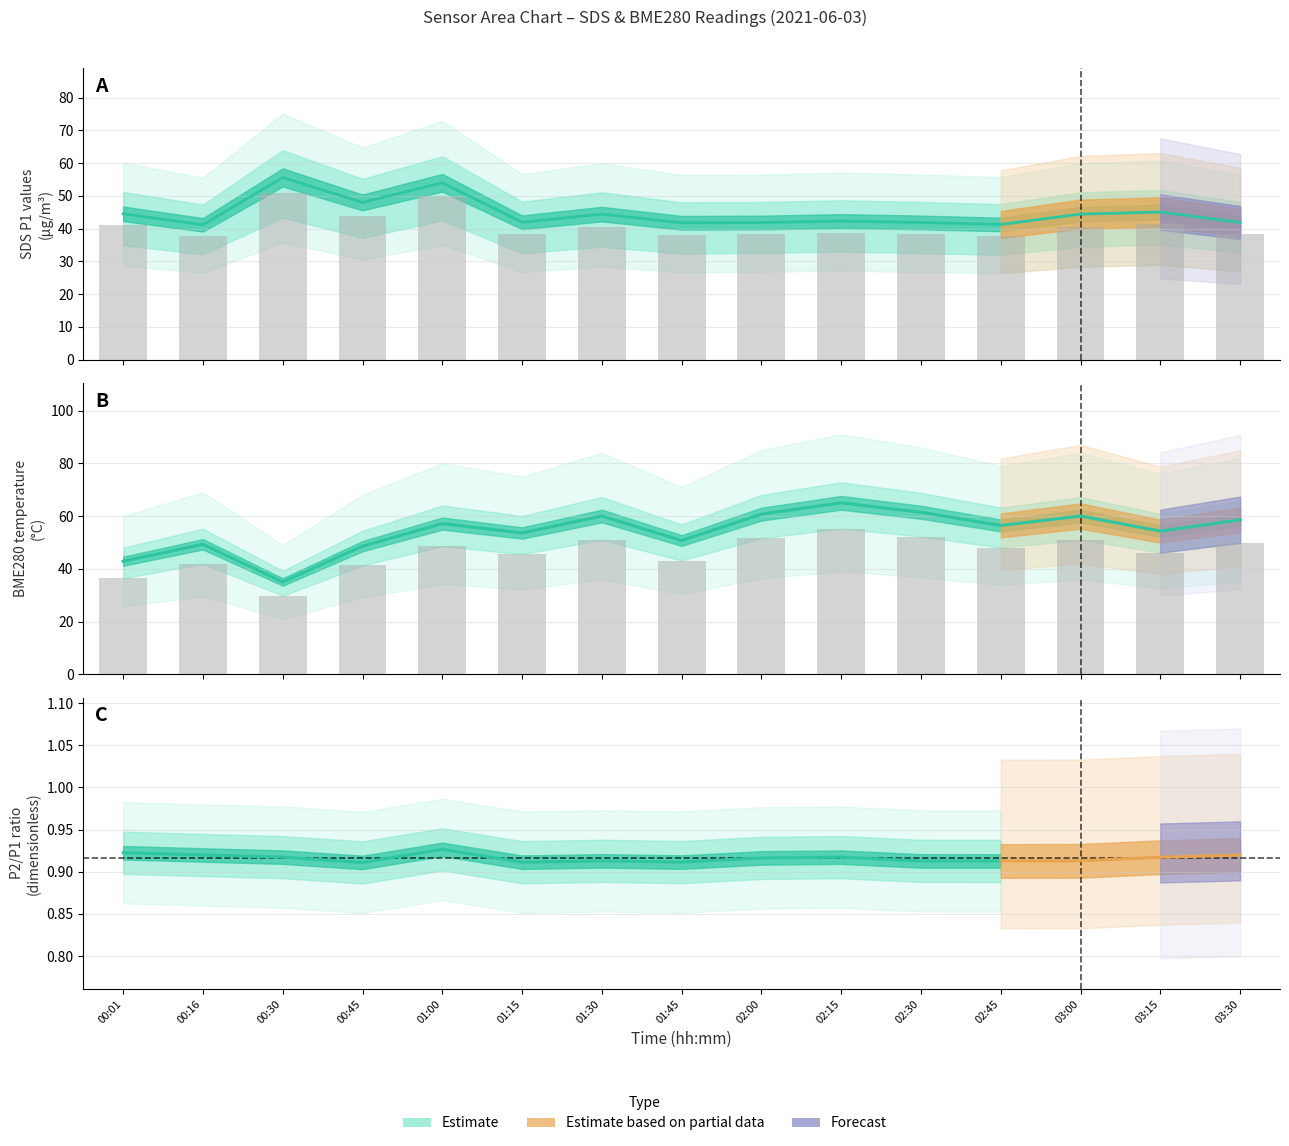

Read the value at 02:15.

38.8